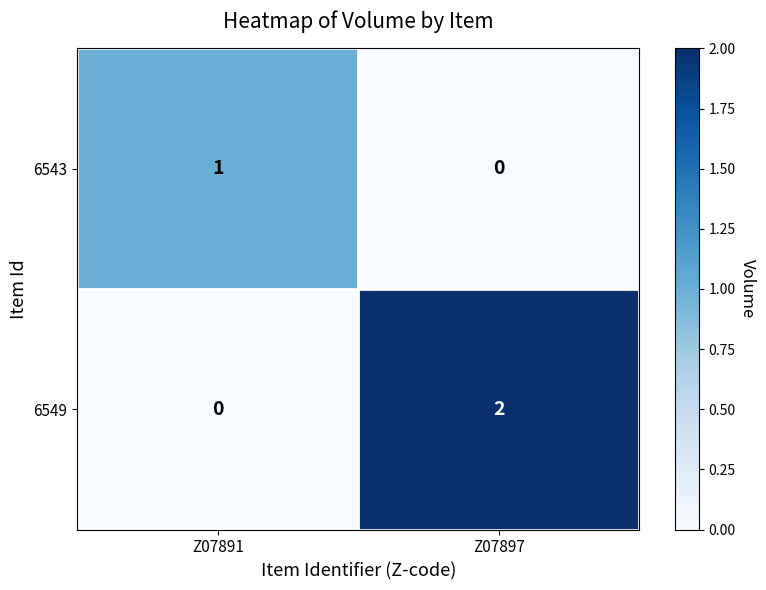

The value of 6549 at Z07897 is 2. True or false?

True